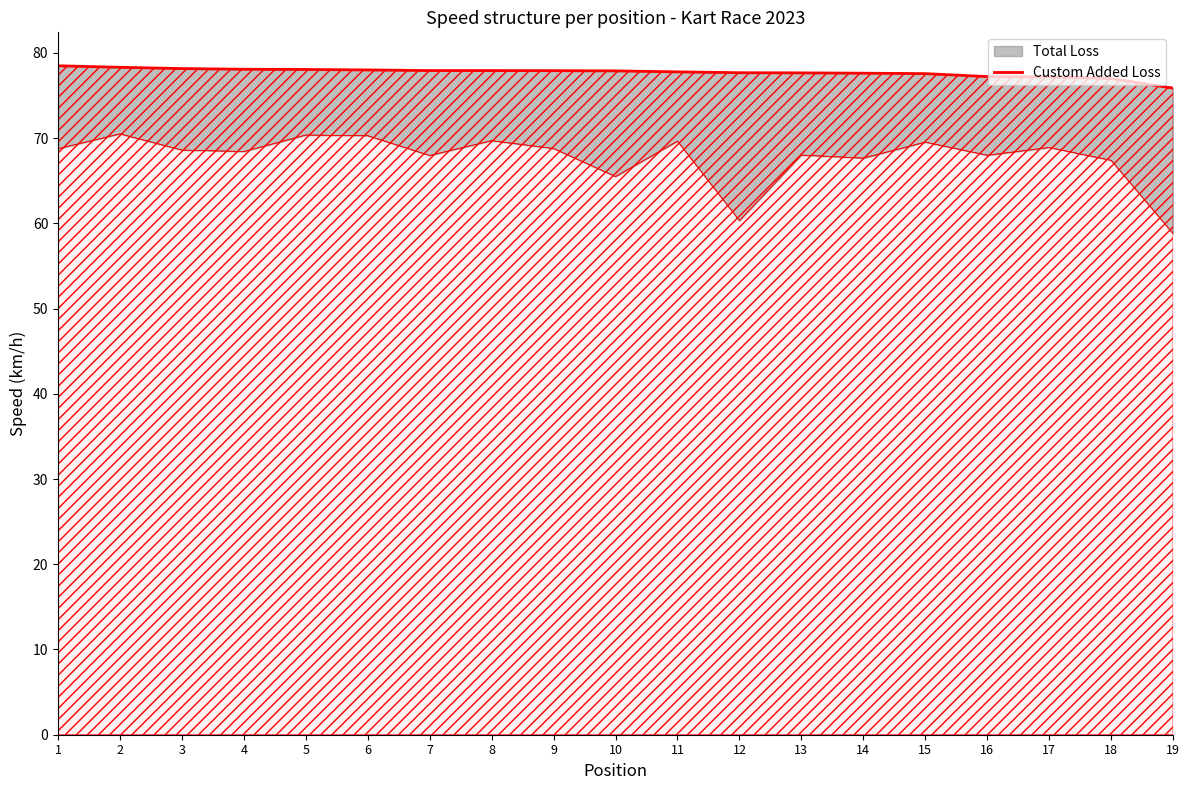

Which label corresponds to the smallest value in the chart?

19